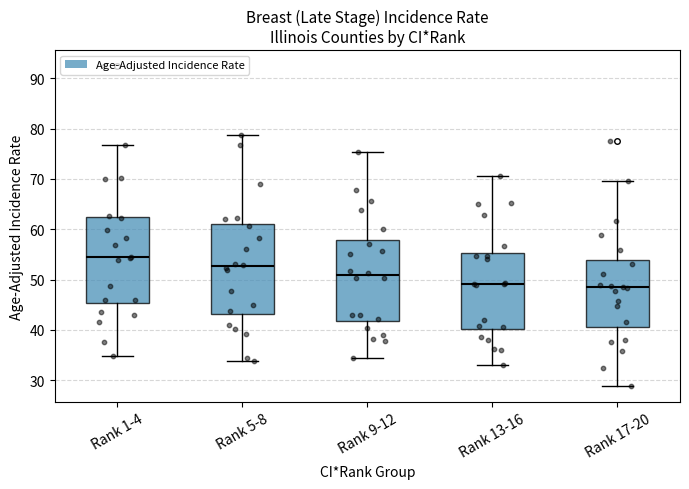

Where is the lower edge of the box for Rank 1-4 on the y-axis? The values are not printed on the chart, so give them approximately, as read against the axis.

45